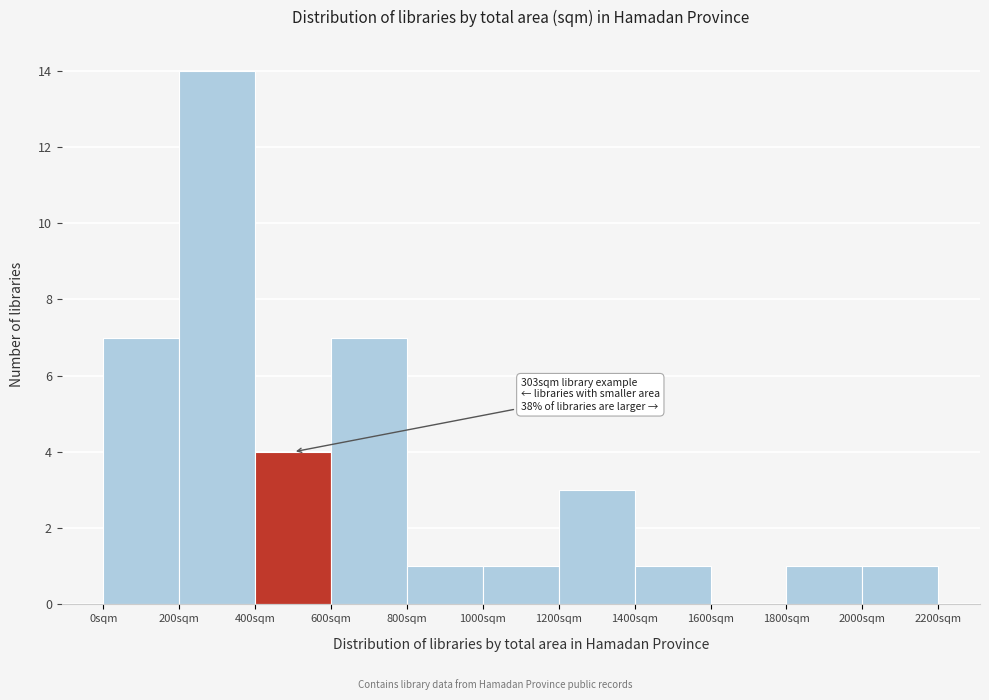

Which range on the x-axis has the tallest bar?

200 to 400